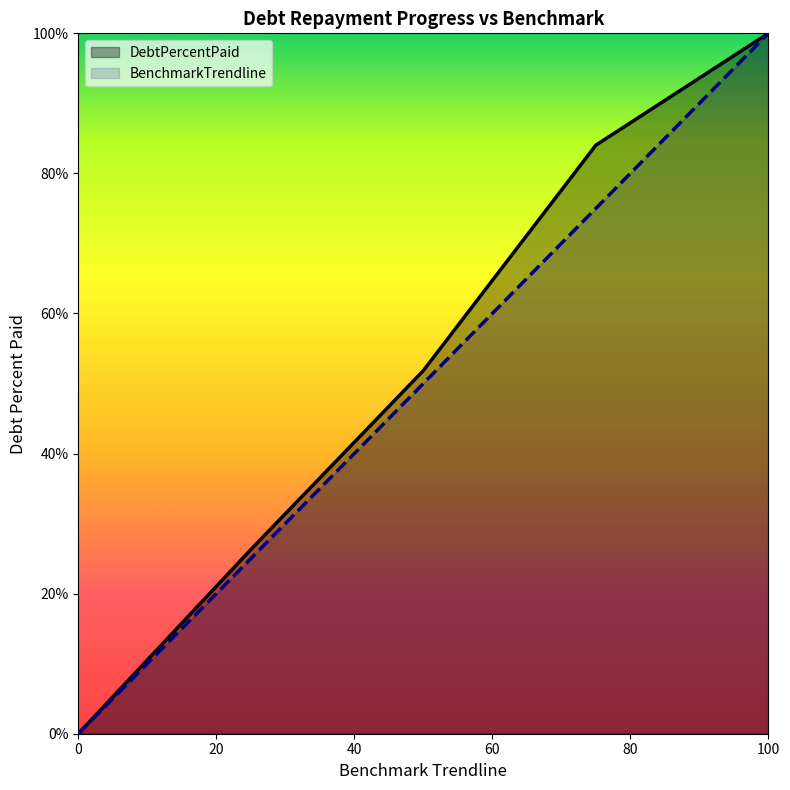

What are all the series names shown in the legend?

DebtPercentPaid, BenchmarkTrendline